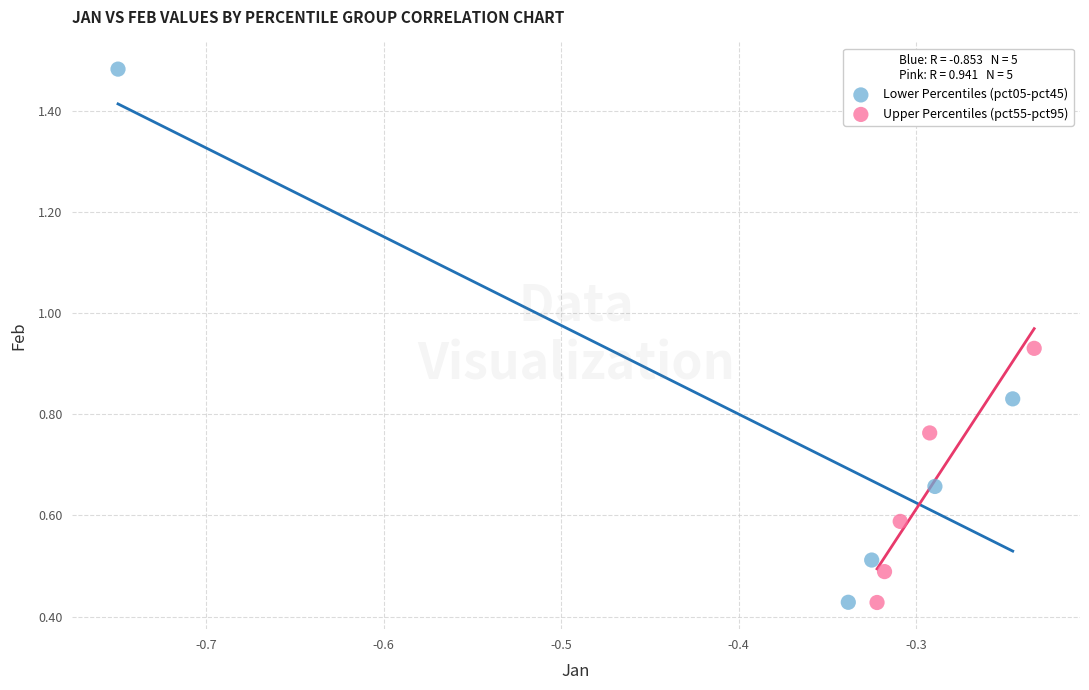

Which series has the widest spread of Y values?

Lower Percentiles (pct05-pct45)